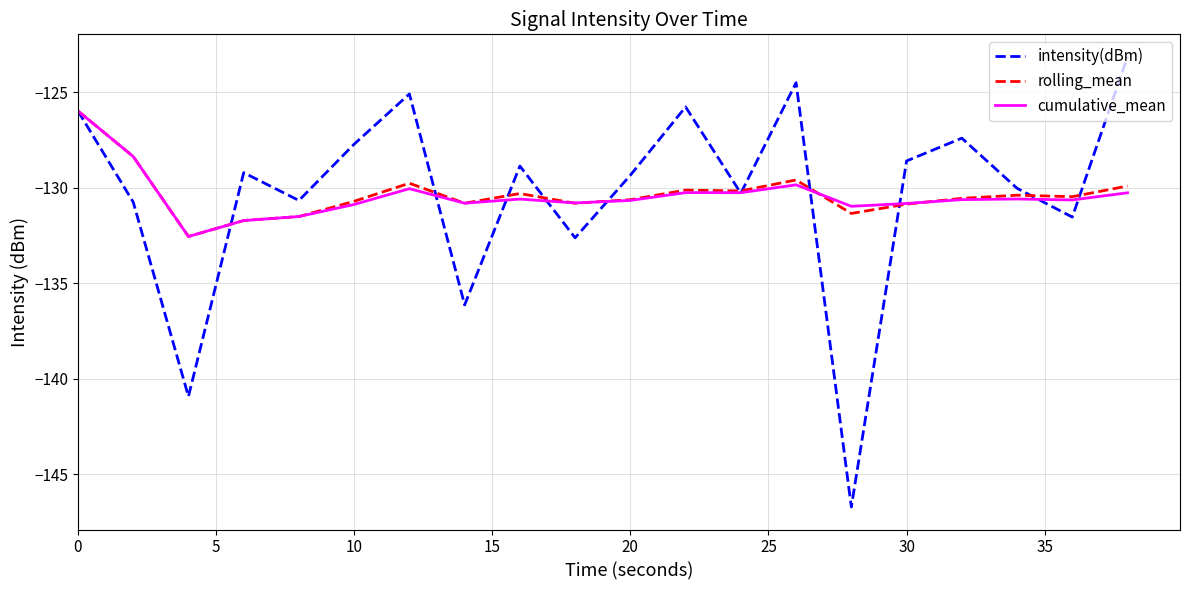

Which series has the largest range (max minus min)?

intensity(dBm)